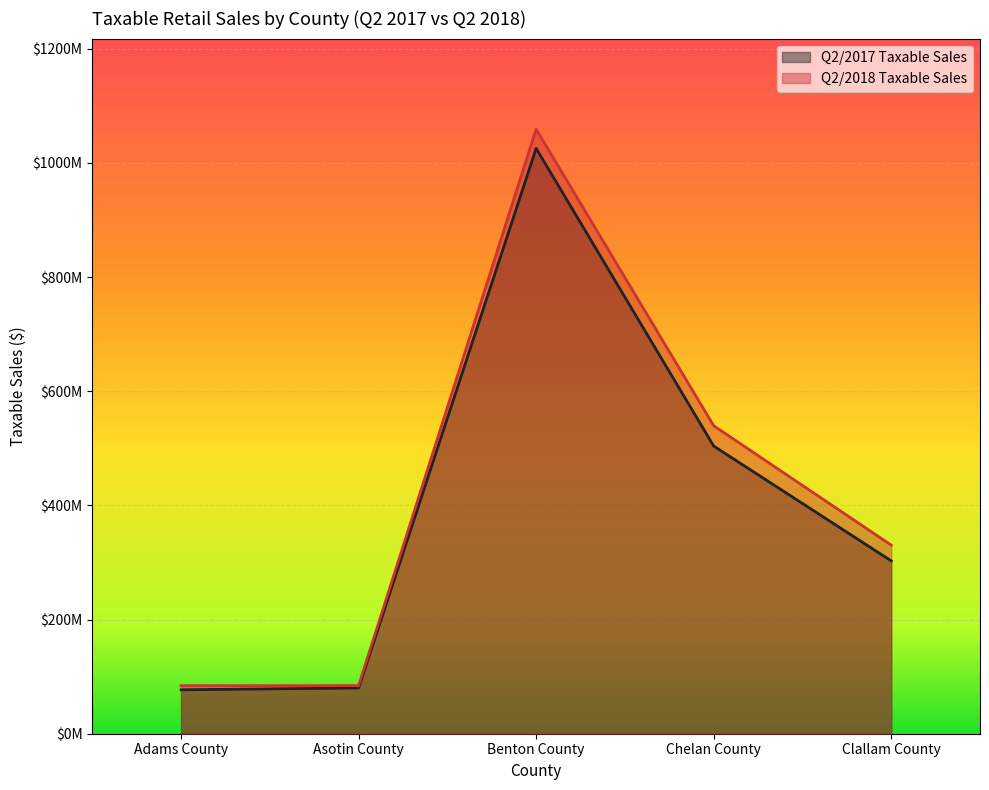

What is the smallest value displayed?

76964664